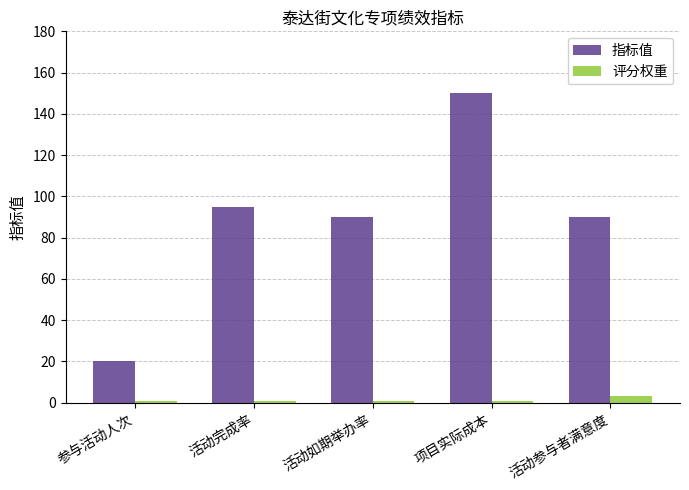

Which series changed the most between 参与活动人次 and 活动如期举办率?

指标值